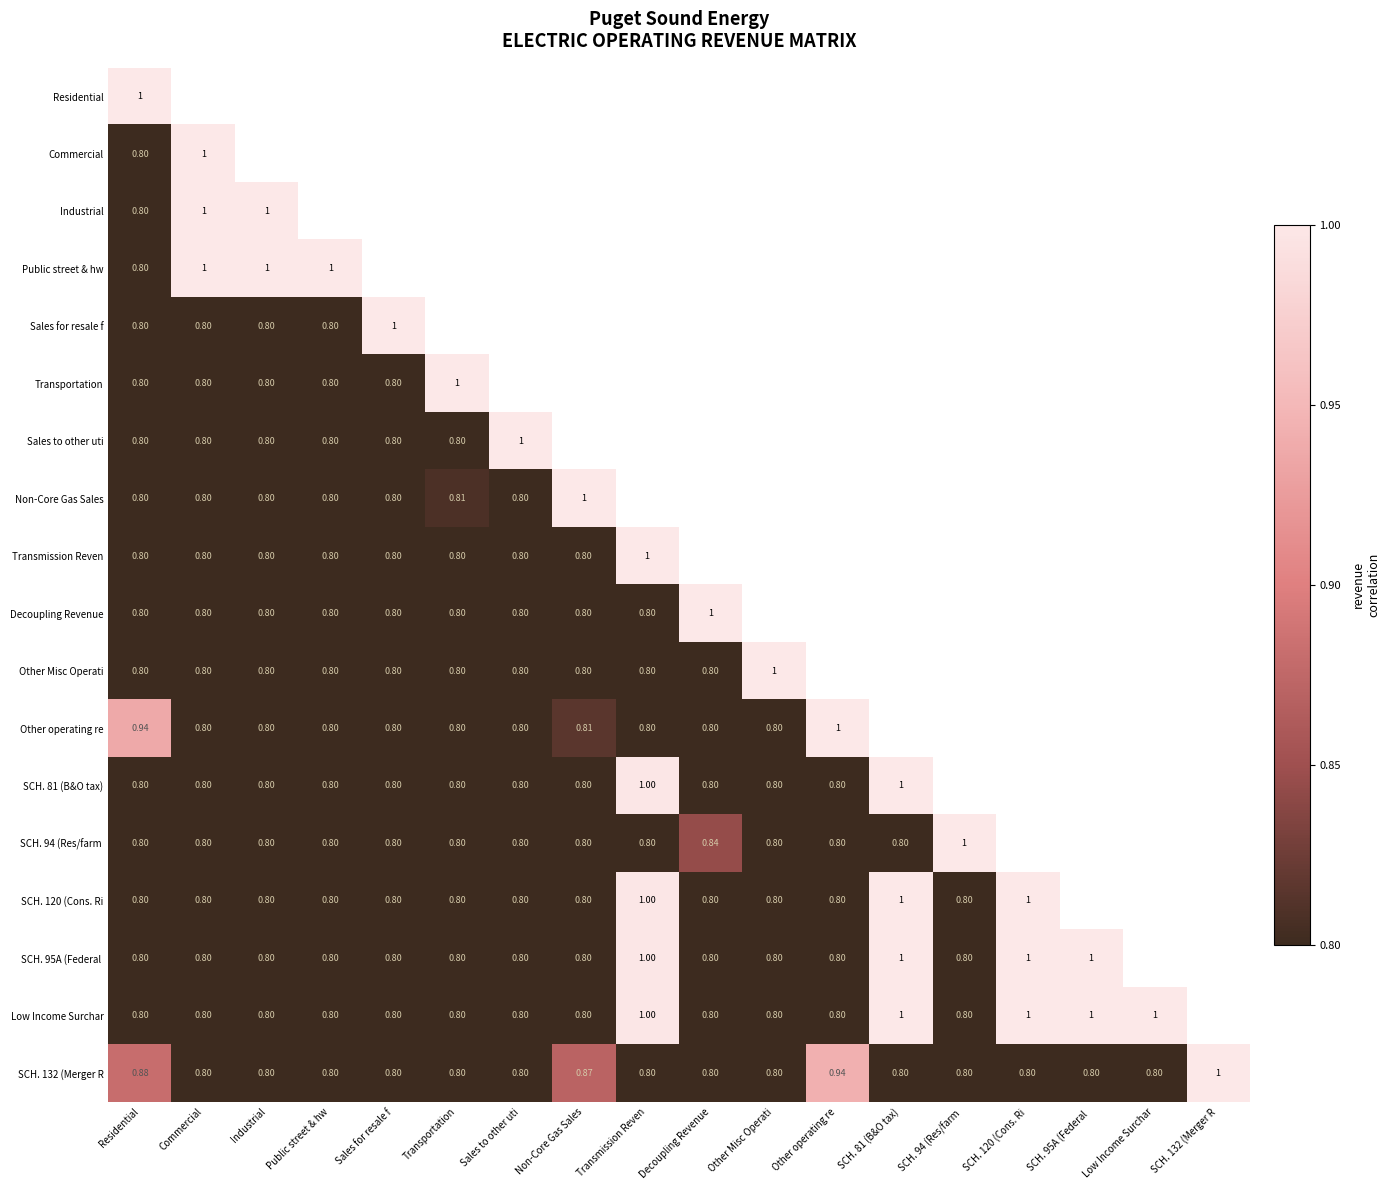

Is the value of Transportation at Residential greater than the value of Transmission Reven at Transmission Reven?

No